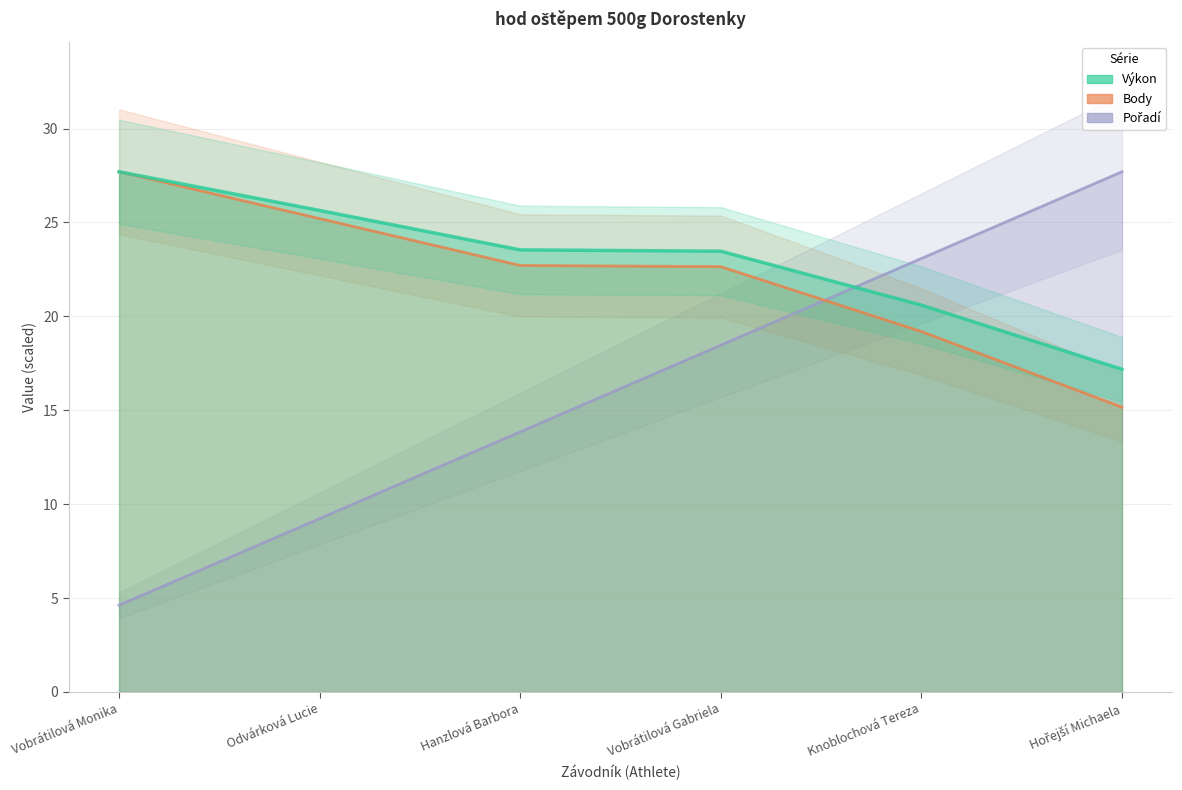

Reading left to right, list all the values displayed in this chart.

Pořadí: Vobrátilová Monika=4.6	Odvárková Lucie=9.2	Hanzlová Barbora=13.8	Vobrátilová Gabriela=18.5	Knoblochová Tereza=23.1	Hořejší Michaela=27.7
Výkon: Vobrátilová Monika=27.7	Odvárková Lucie=25.6	Hanzlová Barbora=23.5	Vobrátilová Gabriela=23.5	Knoblochová Tereza=20.6	Hořejší Michaela=17.2
Body: Vobrátilová Monika=27.7	Odvárková Lucie=25.2	Hanzlová Barbora=22.7	Vobrátilová Gabriela=22.6	Knoblochová Tereza=19.2	Hořejší Michaela=15.2